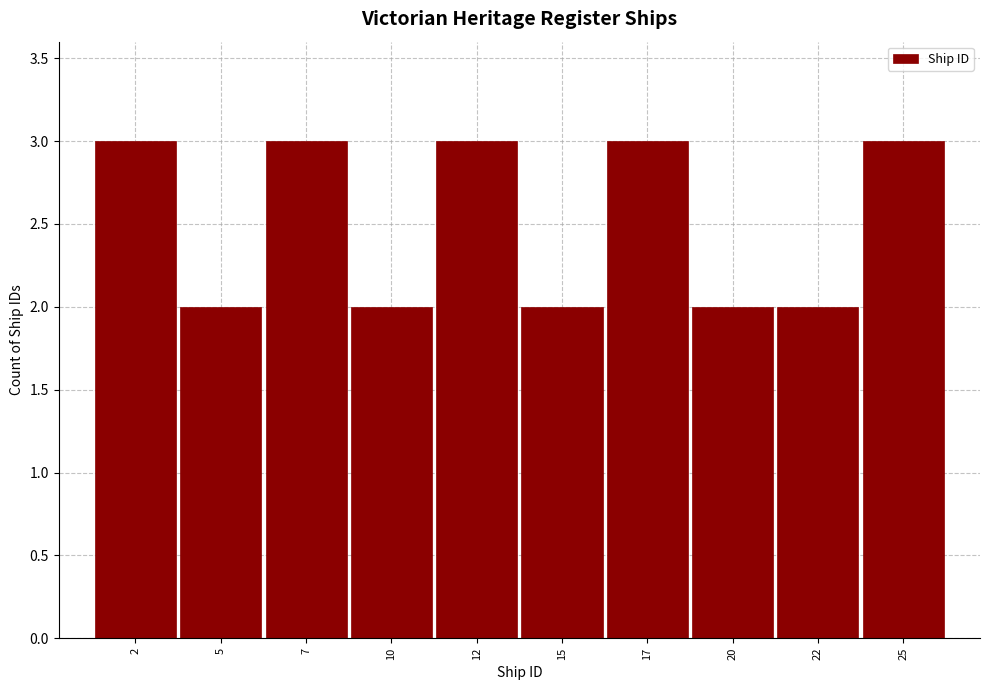

Reading left to right, transcribe this chart: for each bar, give the range it covers on the x-axis and its height. The values are not printed on the chart, so give them approximately, as read against the axis.

1.0 to 3.5: 3
3.5 to 6.0: 2
6.0 to 8.5: 3
8.5 to 11.0: 2
11.0 to 13.5: 3
13.5 to 16.0: 2
16.0 to 18.5: 3
18.5 to 21.0: 2
21.0 to 23.5: 2
23.5 to 26.0: 3